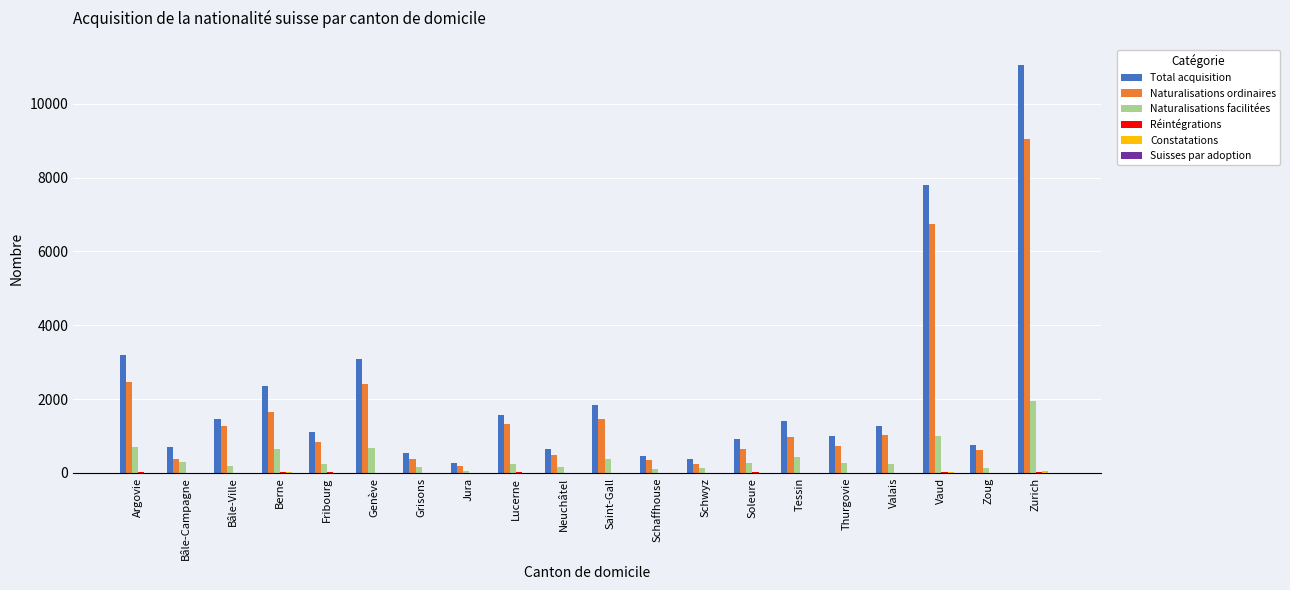

Is it true that Naturalisations ordinaires equals 799 at Genève?

False